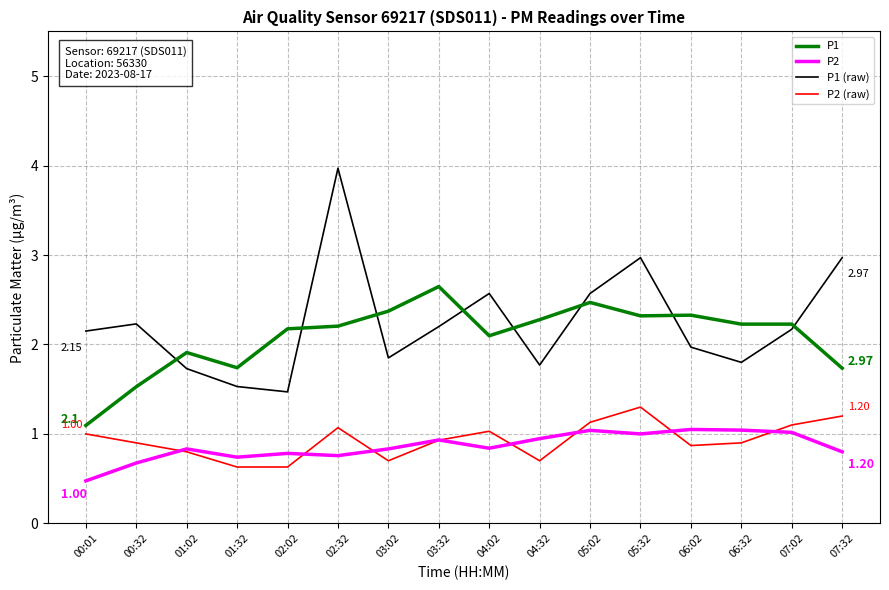

What is the difference between the highest and lowest values at 00:01?

1.7